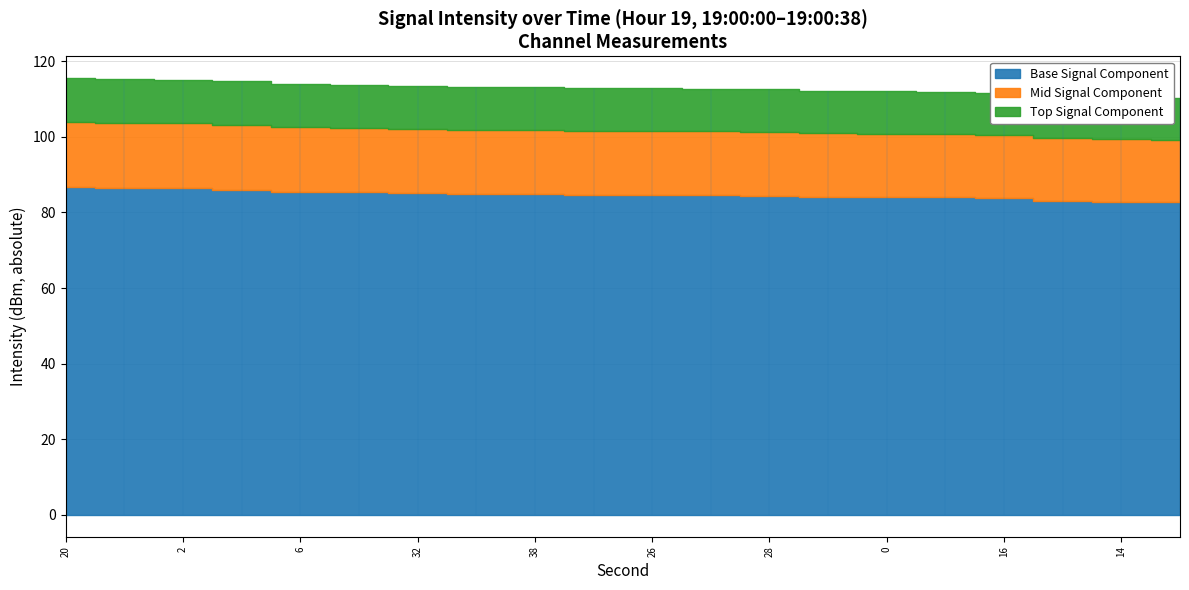

True or false: the data shows -115.2 at 2.

True